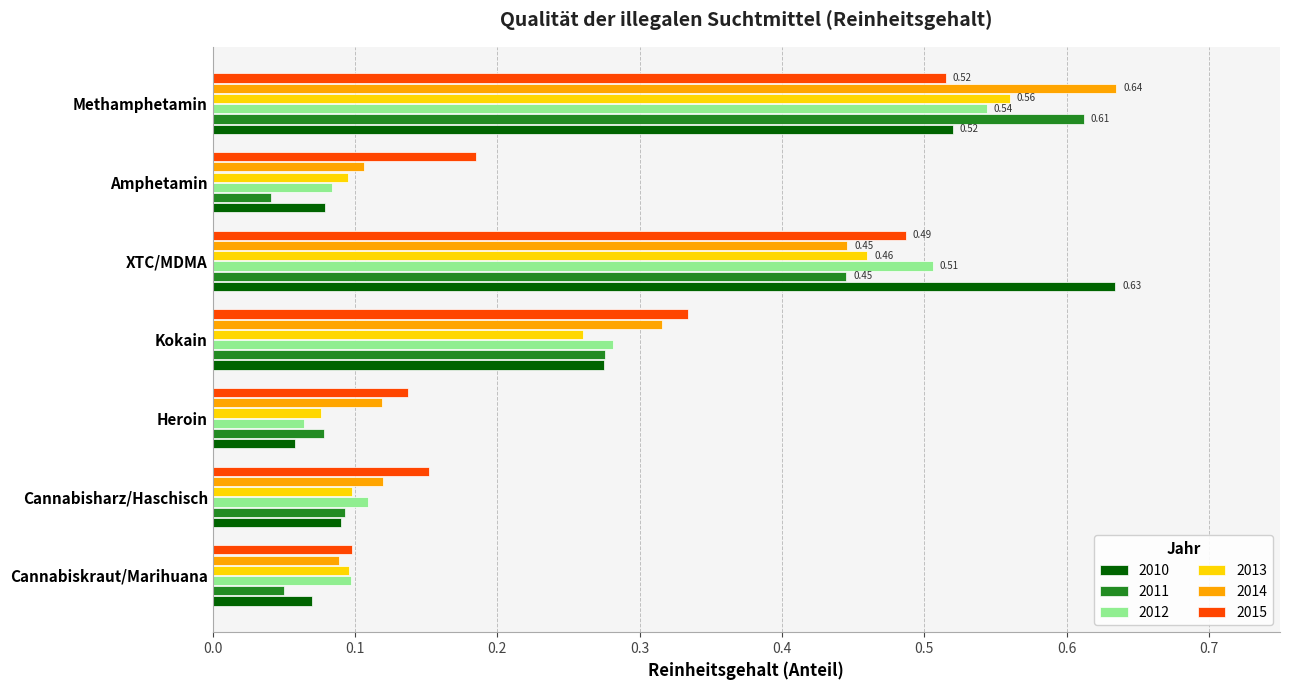

True or false: 2014 has a value of 0.2 at Heroin.

False